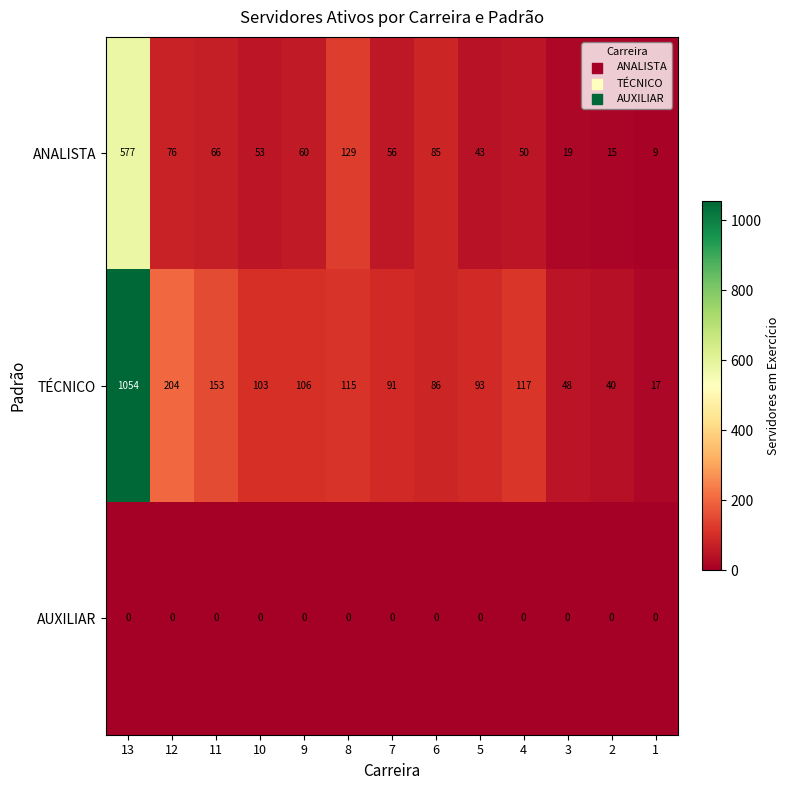

Rank the series at 10 from lowest to highest value.

AUXILIAR, ANALISTA, TÉCNICO